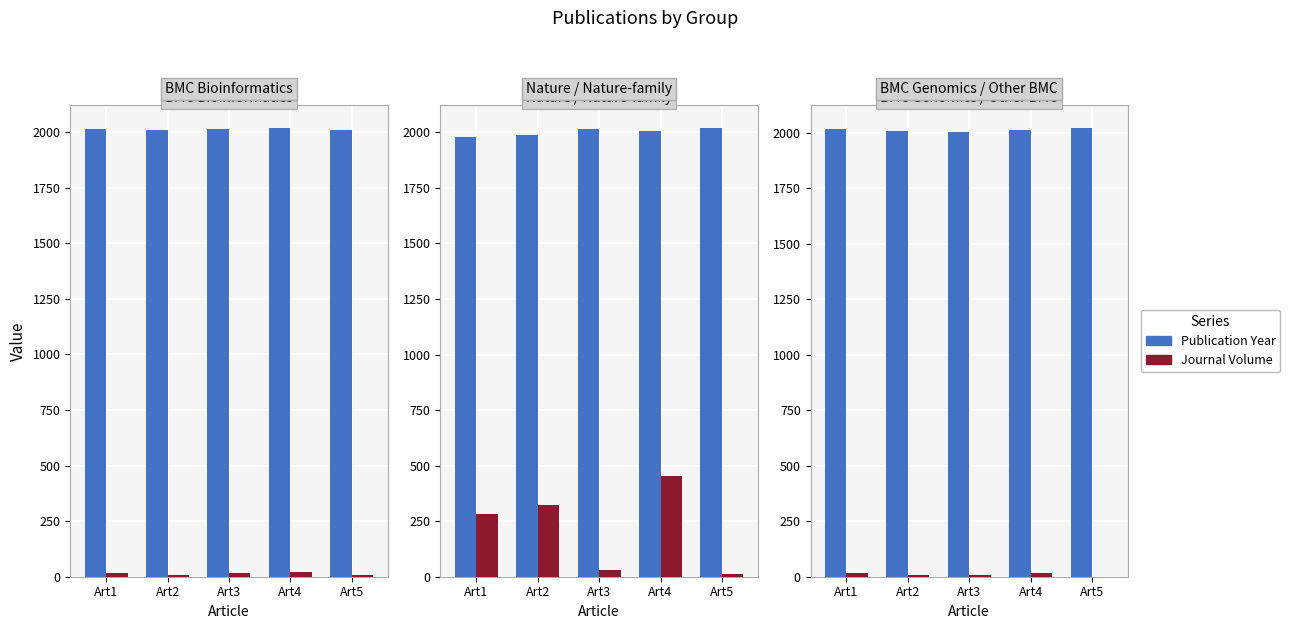

Is the value of Journal Volume at Art5 greater than the value of Publication Year at Art1?

No